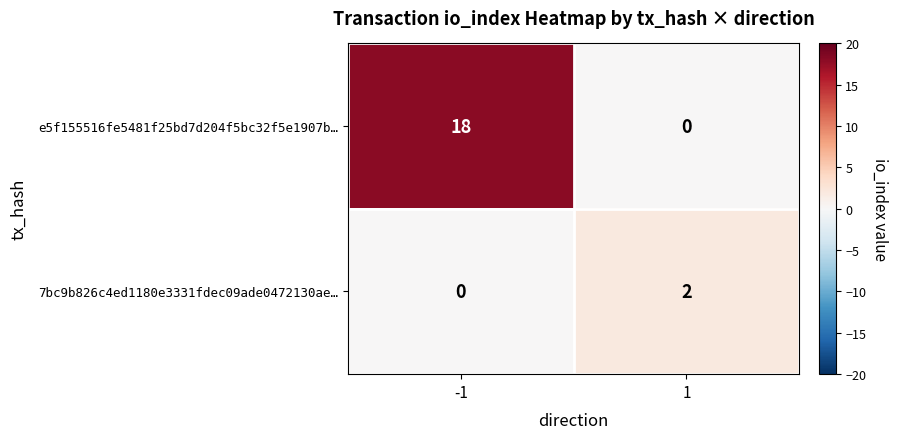

What is the highest value of the e5f155516fe5481f25bd7d204f5bc32f5e1907b… series?

18